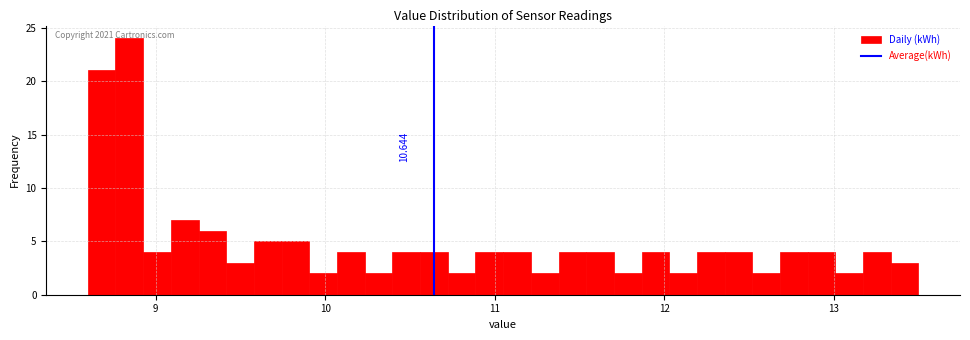

Around what value on the x-axis is the tallest bar? Give the approximate position of its centre, as read against the axis.

8.8